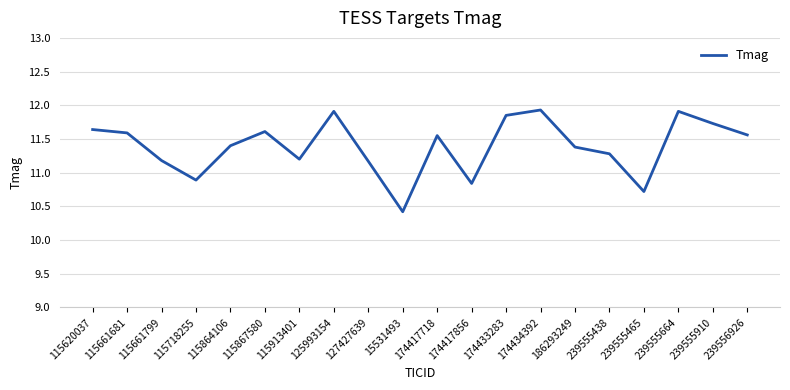

What position from the right is 186293249?

6